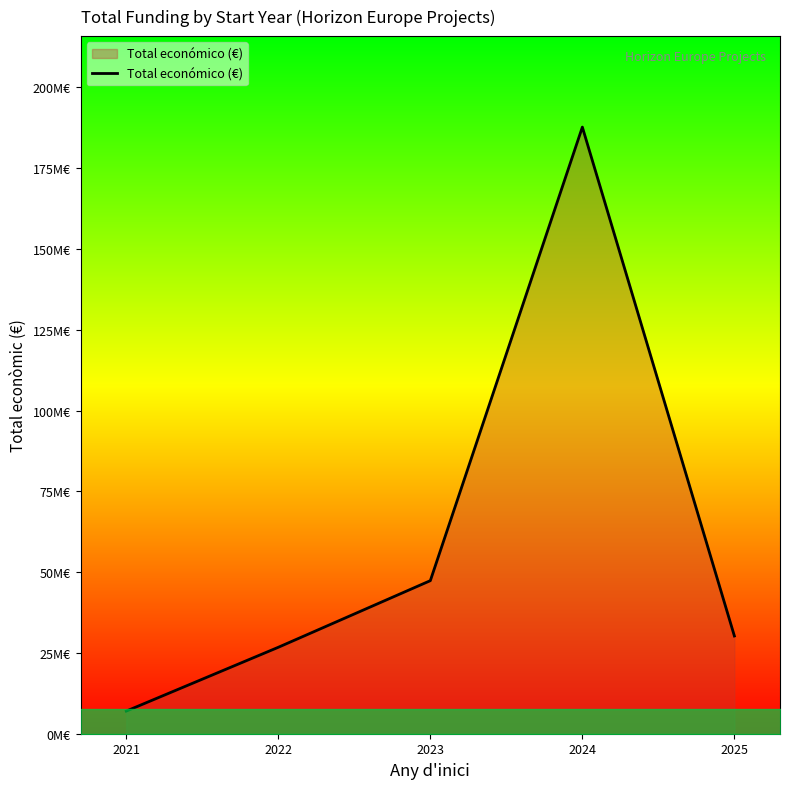

Is this an area chart (filled region under the line)?

Yes